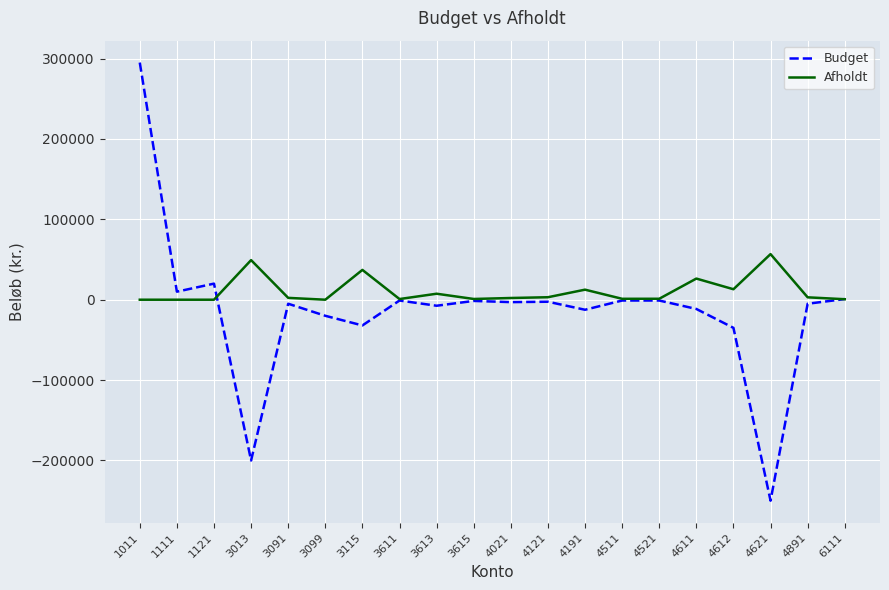

What are all the series names shown in the legend?

Budget, Afholdt